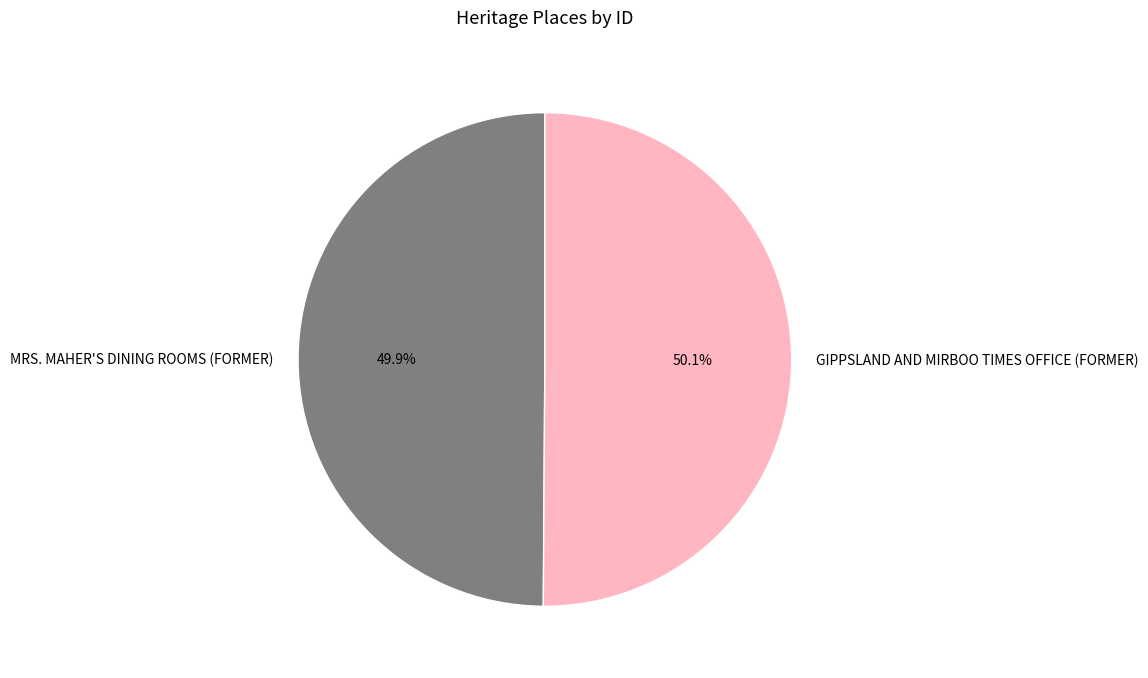

To the nearest percent, what percentage of the pie is MRS. MAHER'S DINING ROOMS (FORMER)?

50%